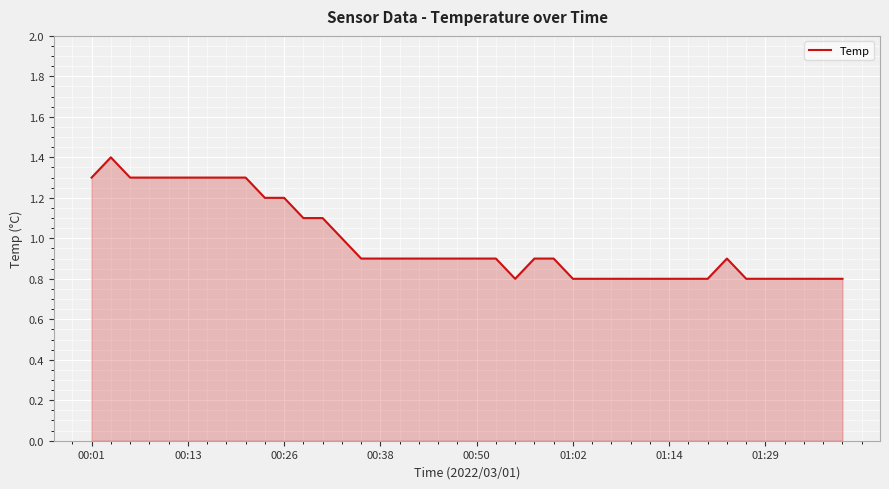

How many series are shown in this chart?

1